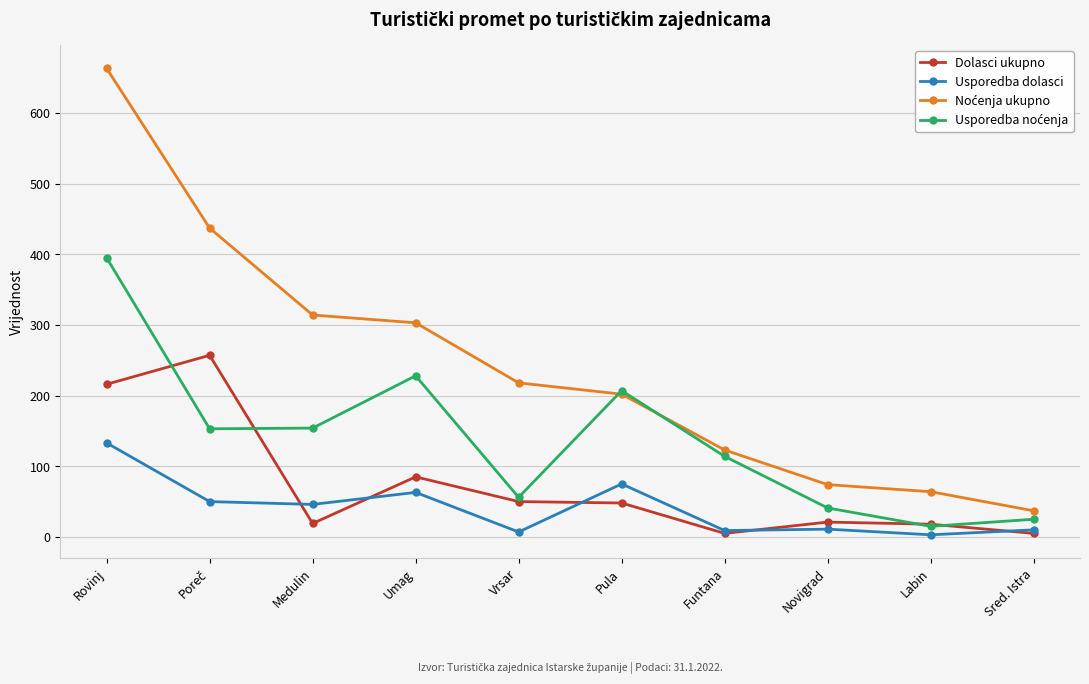

How many data points does each series have?

10